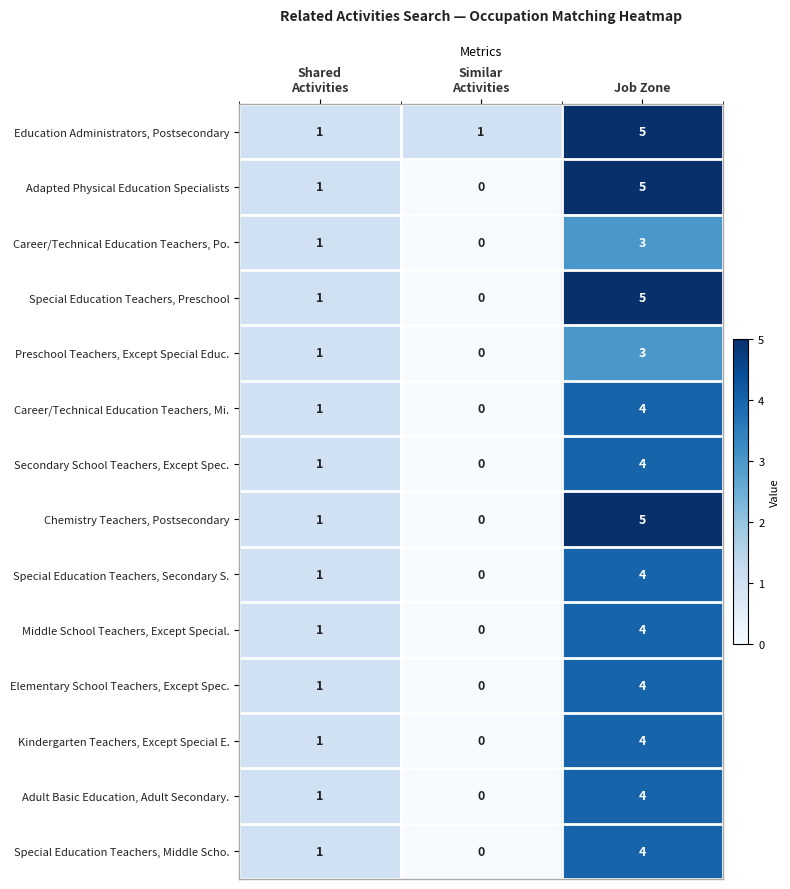

What is the sum of all Elementary School Teachers, Except Spec. values?

5